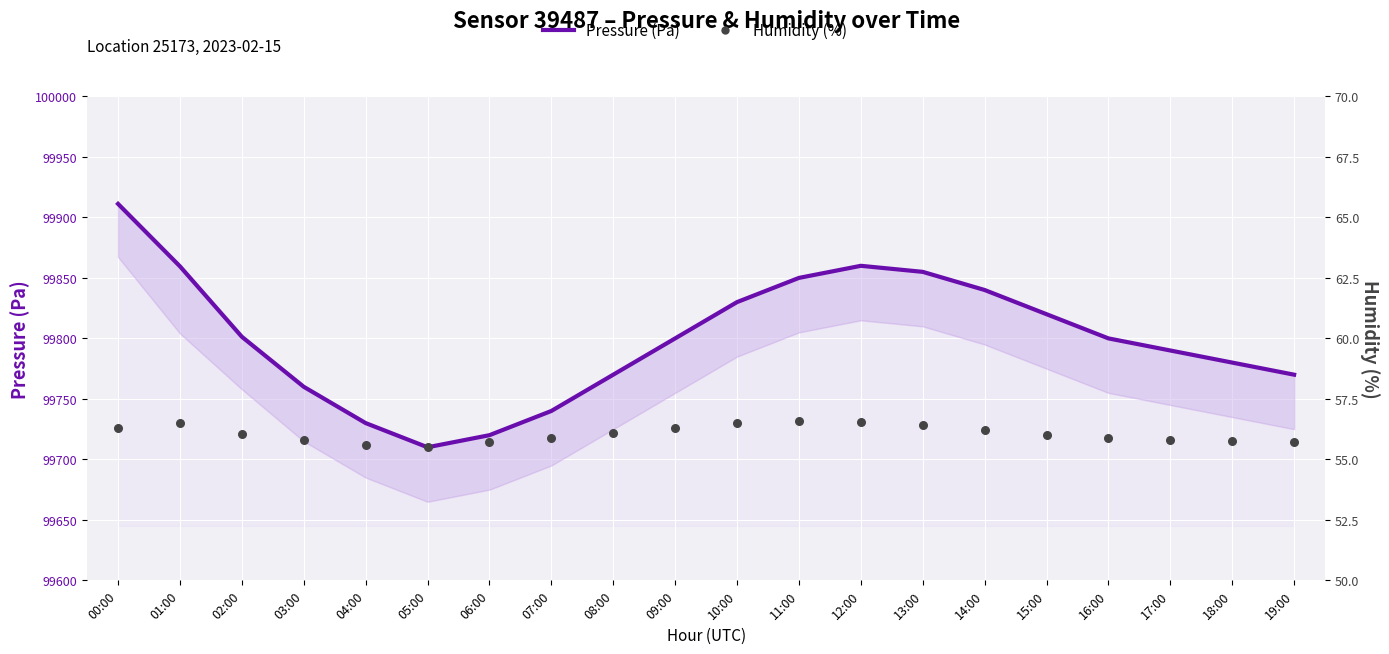

Is the value of Humidity (%) at 02:00 greater than the value of Pressure (Pa) at 04:00?

No